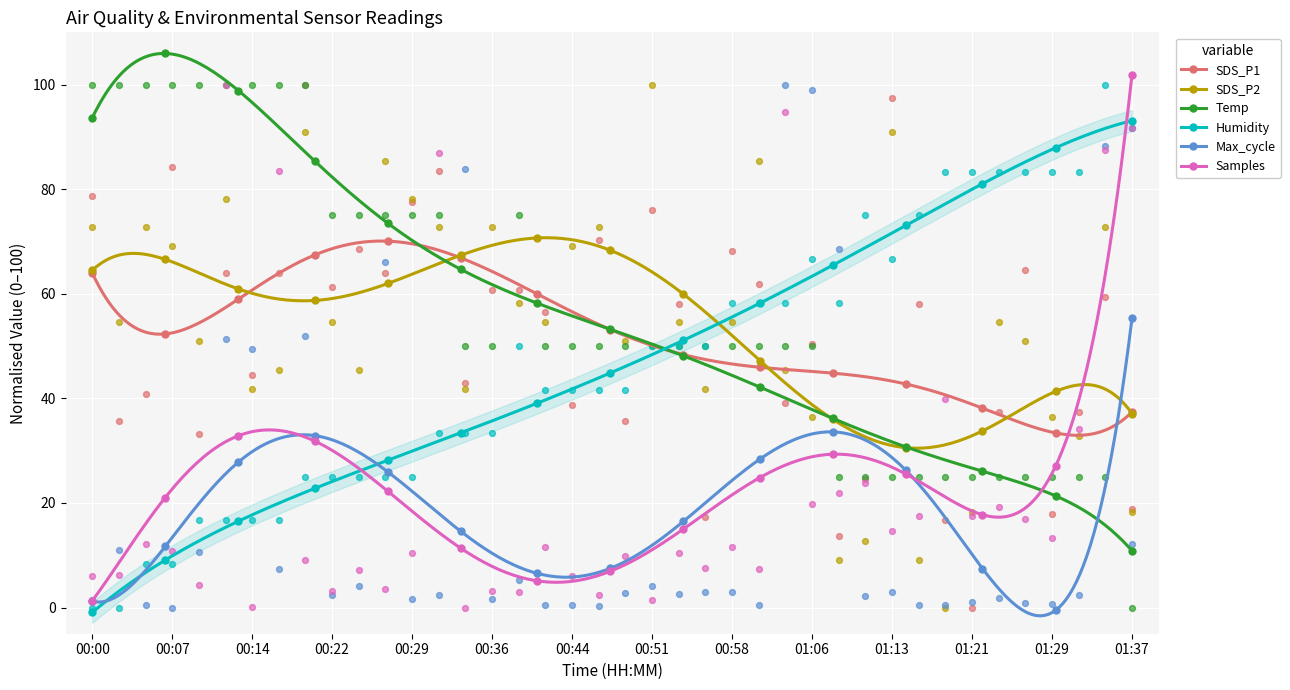

What is the highest value of the SDS_P2 series?

70.7